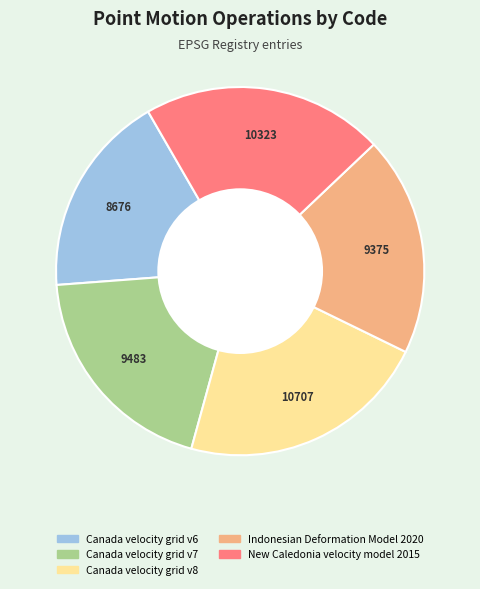

Do Canada velocity grid v8 and Indonesian Deformation Model 2020 together represent more than half of the pie?

No